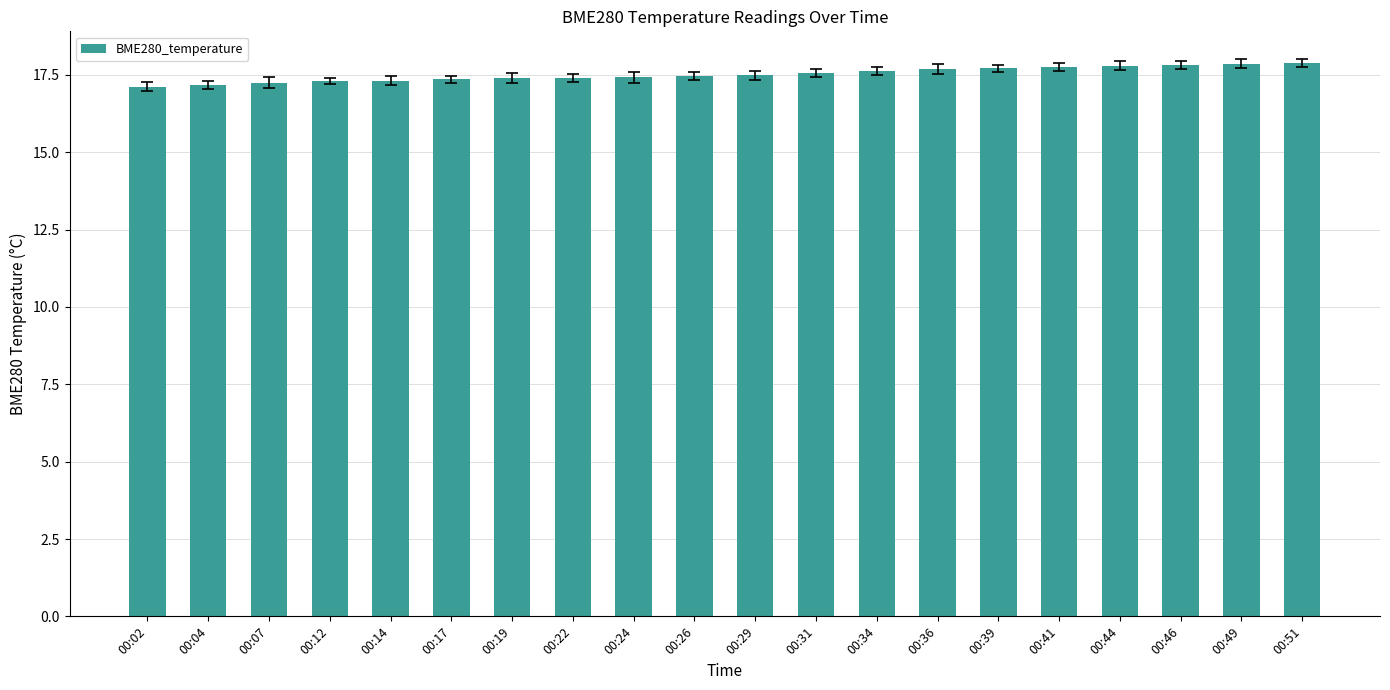

What is the value of the 14th bar from the left?

17.7